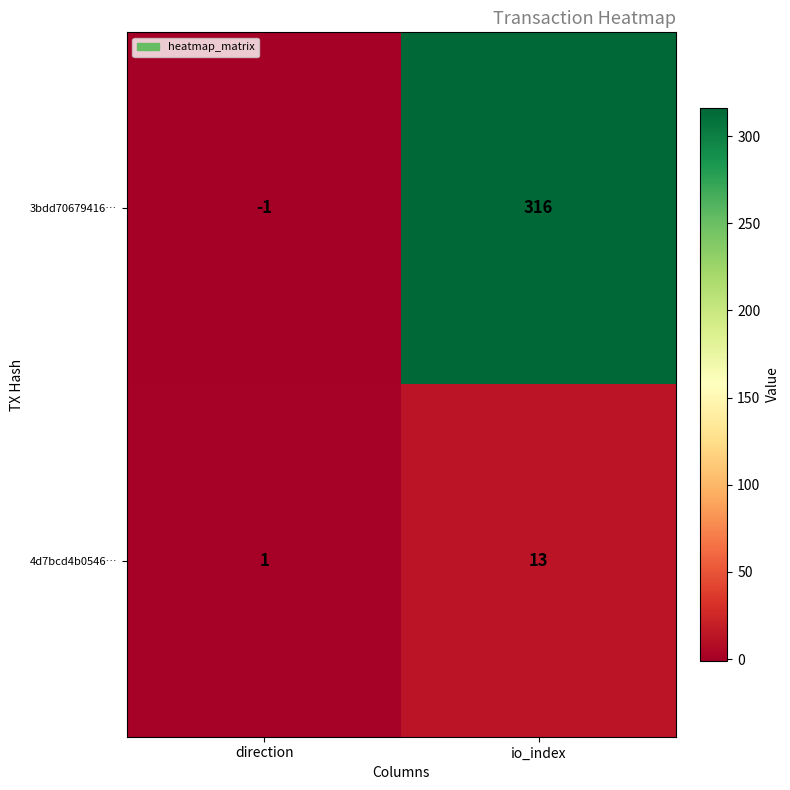

At which category does the chart reach its minimum across all series?

direction